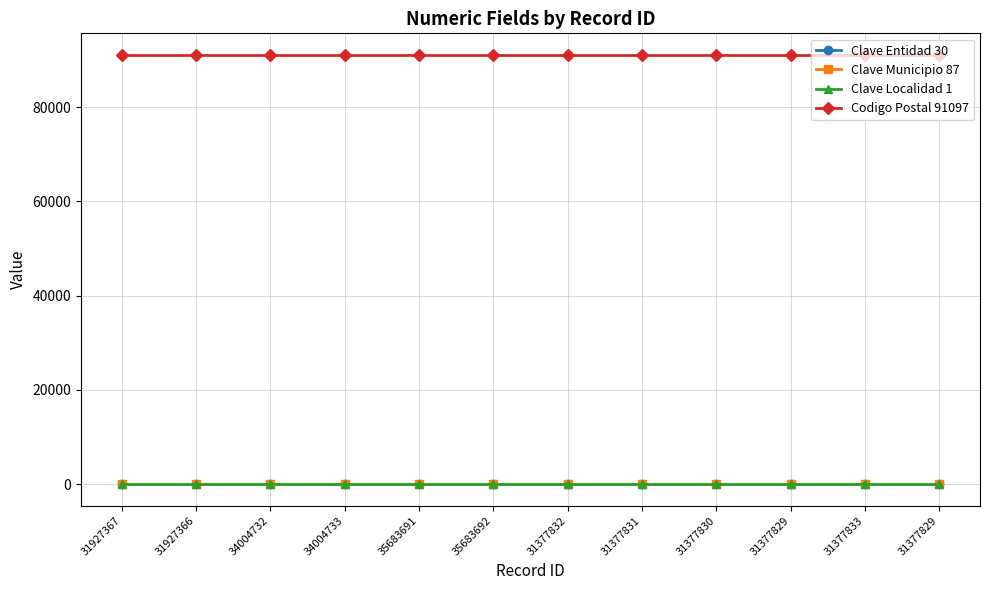

List the labels in order of Clave Entidad 30 value, smallest first.

31927367, 31927366, 34004732, 34004733, 35683691, 35683692, 31377832, 31377831, 31377830, 31377829, 31377833, 31377829